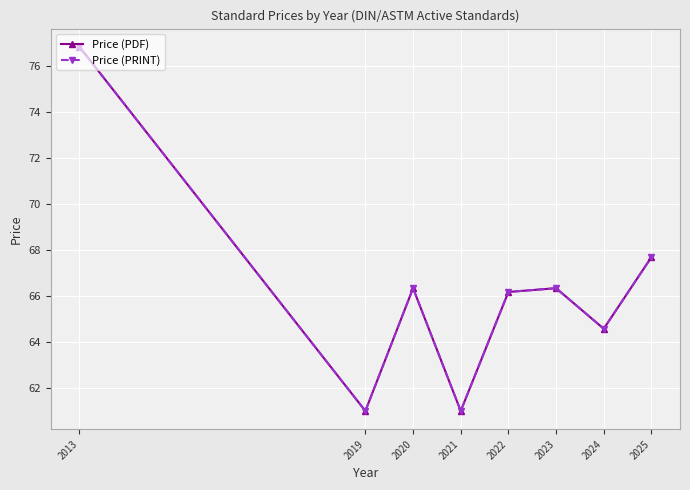

Is this an area chart (filled region under the line)?

No